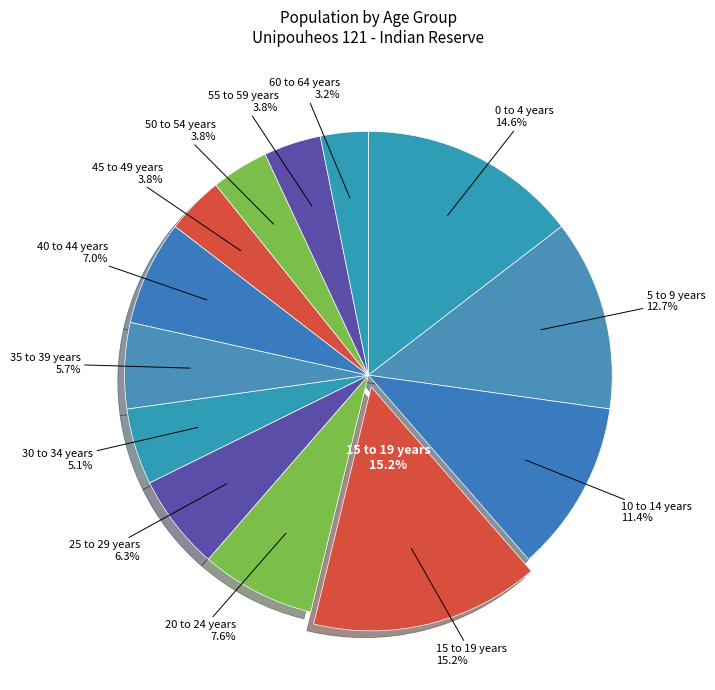

The 40 to 44 years slice represents 1% of the pie. True or false?

False